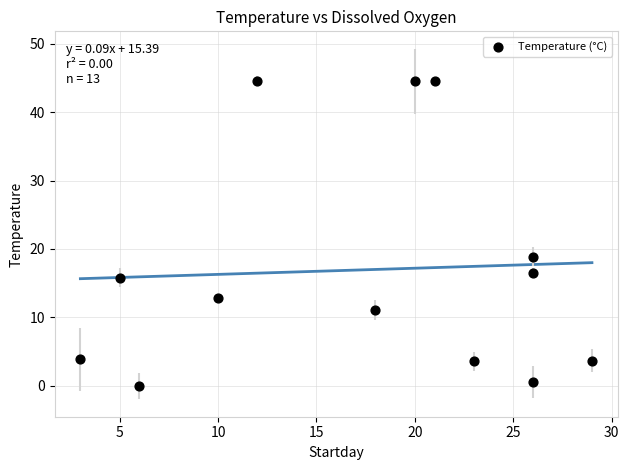

What Y value in the scatter plot is closest to 22?

18.9